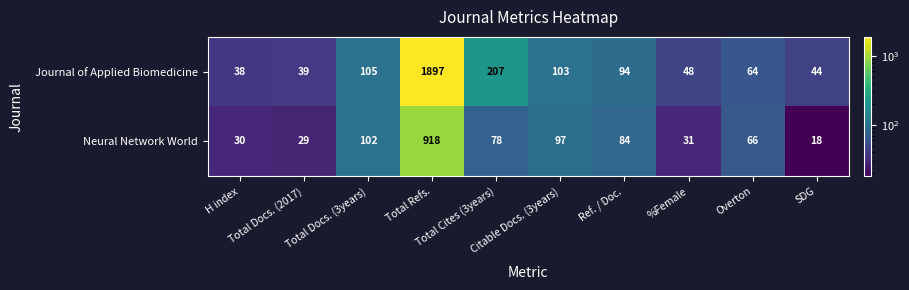

Count the number of data series in this chart.

2